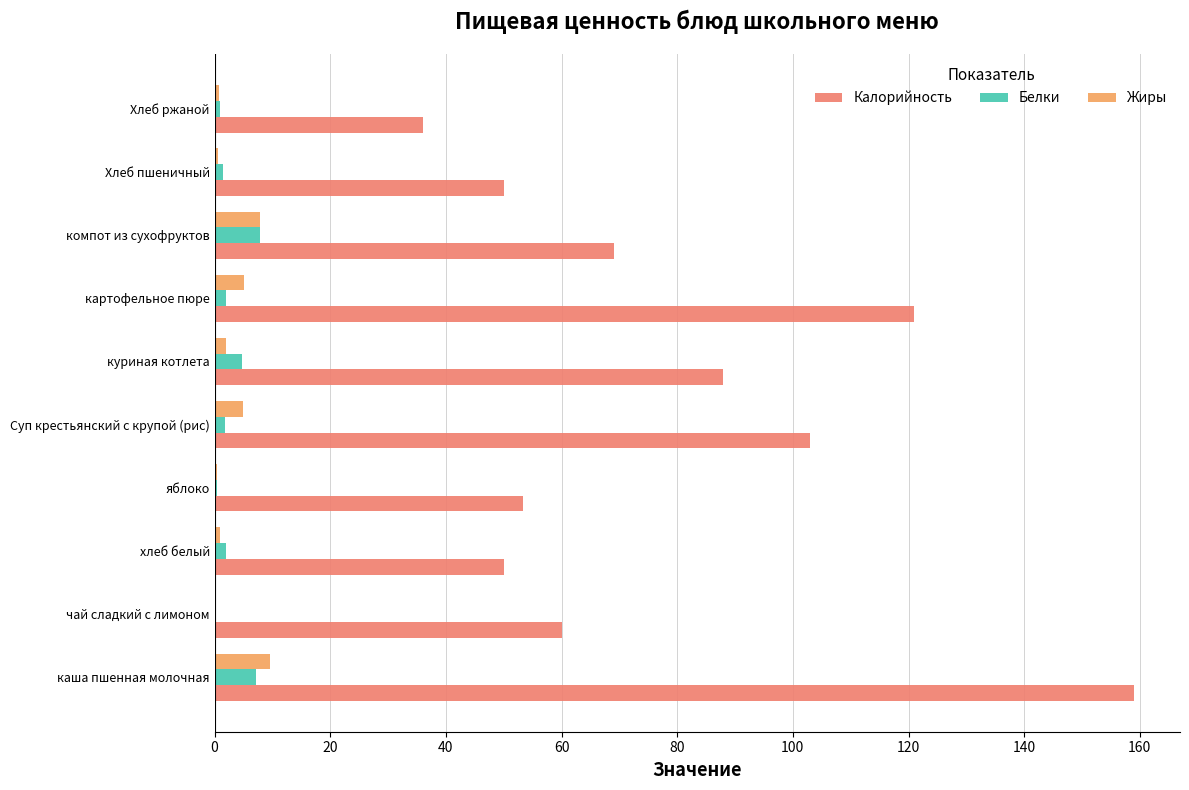

How many categories are shown in the chart?

10